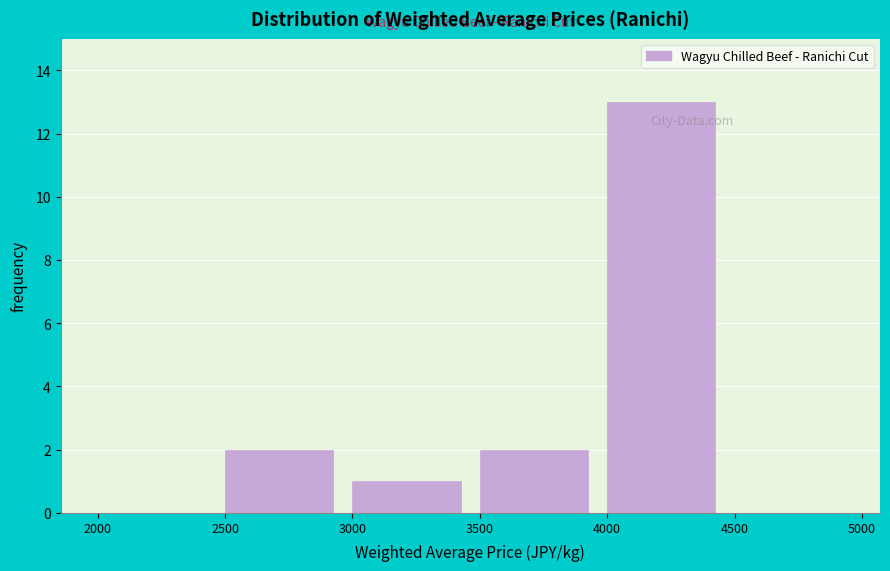

Over which range of the x-axis is the bar tallest?

4000 to 4500